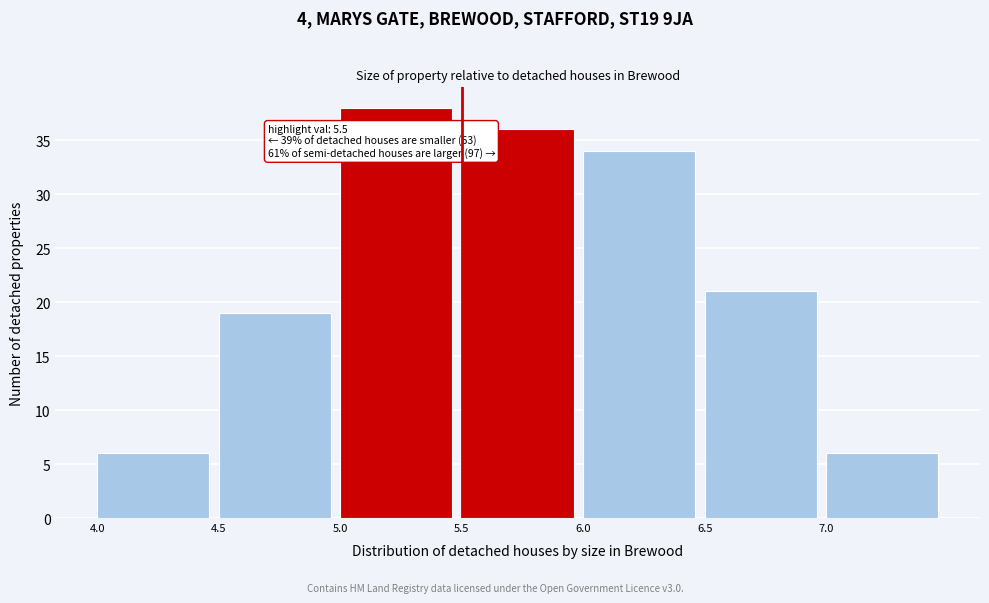

Which range on the x-axis has the tallest bar?

5.0 to 5.5